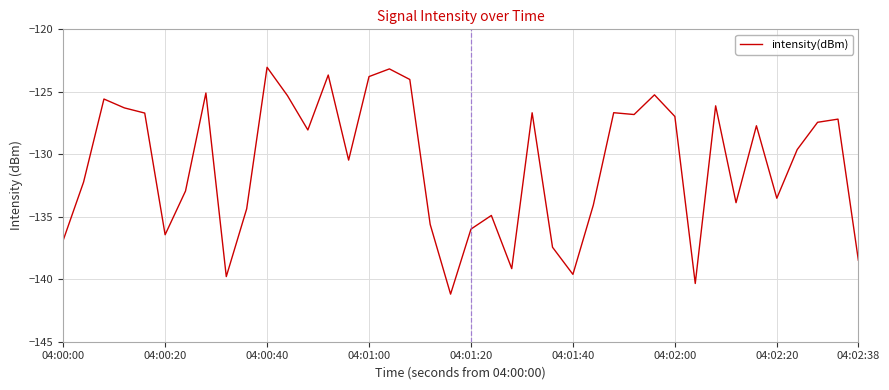

What is the maximum value shown in the chart?

-123.0